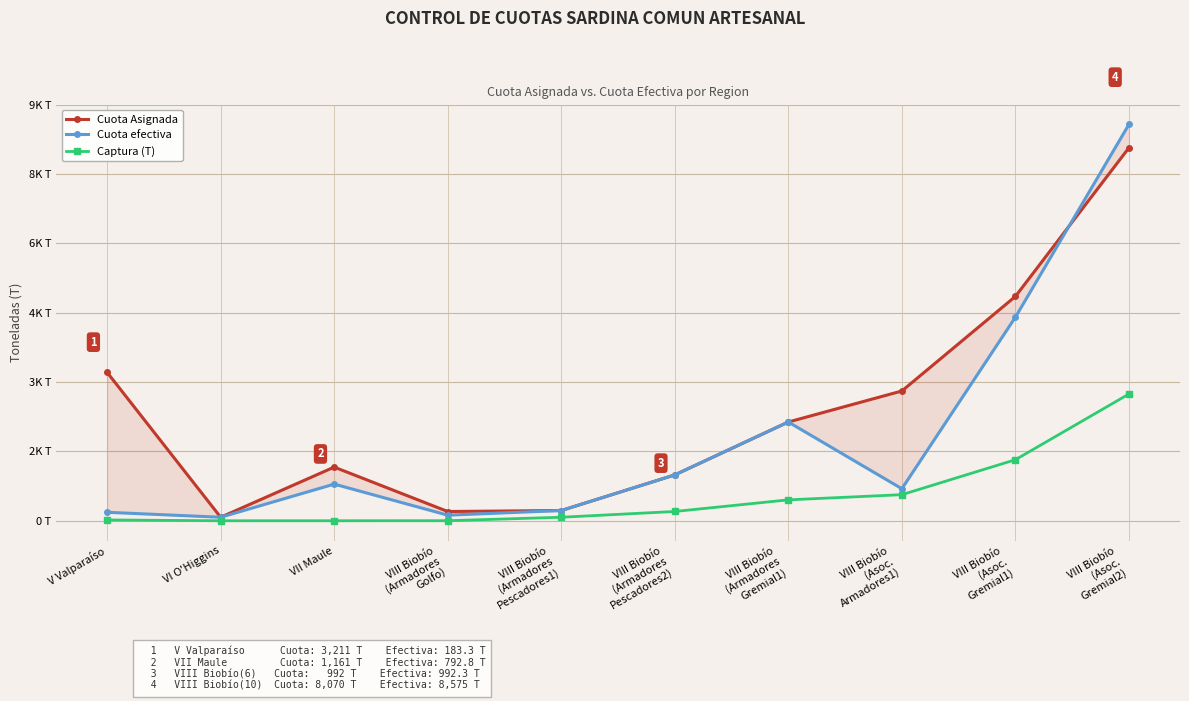

Rank the series by their maximum value, from highest to lowest.

Cuota efectiva, Cuota Asignada, Captura (T)